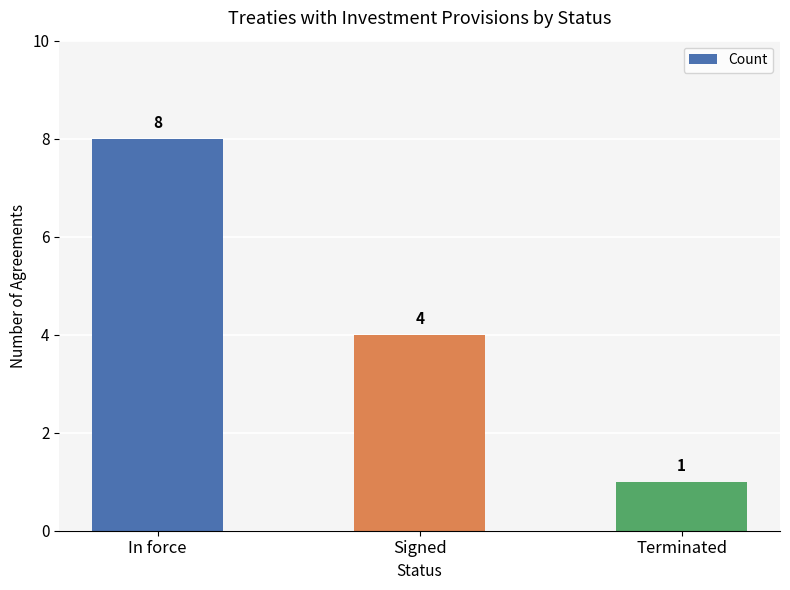

What is the approximate value at In force?

8